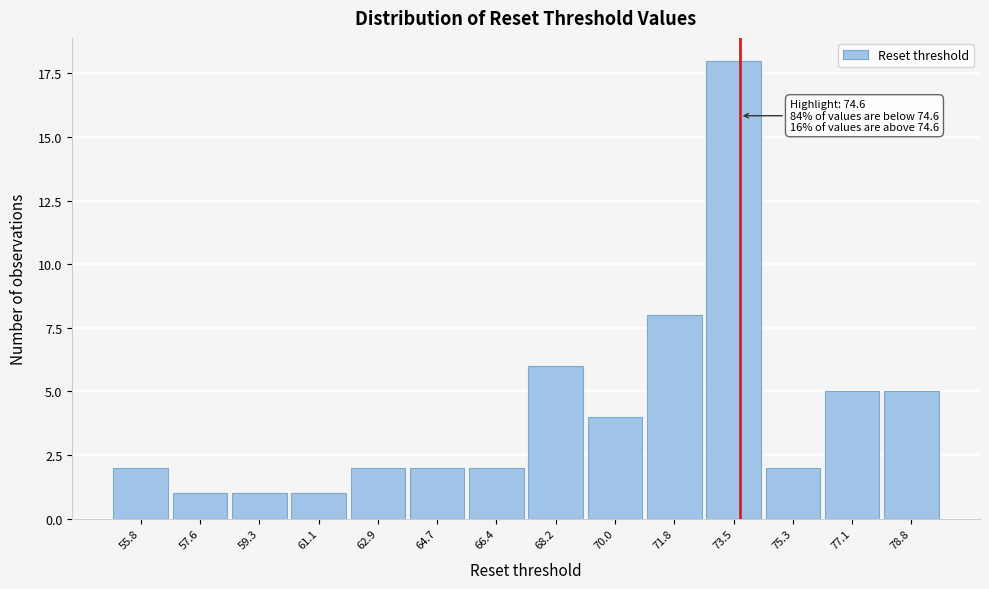

Reading left to right, transcribe all the data shown in this chart.

55.8=2	57.6=1	59.3=1	61.1=1	62.9=2	64.7=2	66.4=2	68.2=6	70.0=4	71.8=8	73.5=18	75.3=2	77.1=5	78.8=5